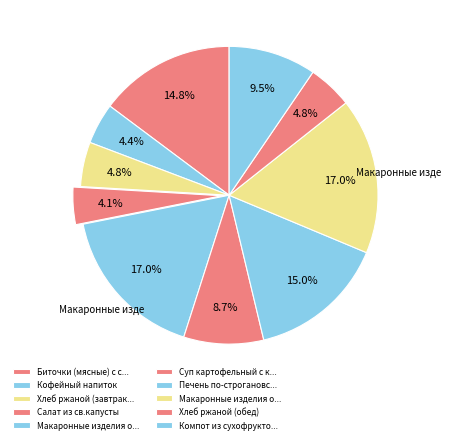

Count the number of slices in the pie.

10